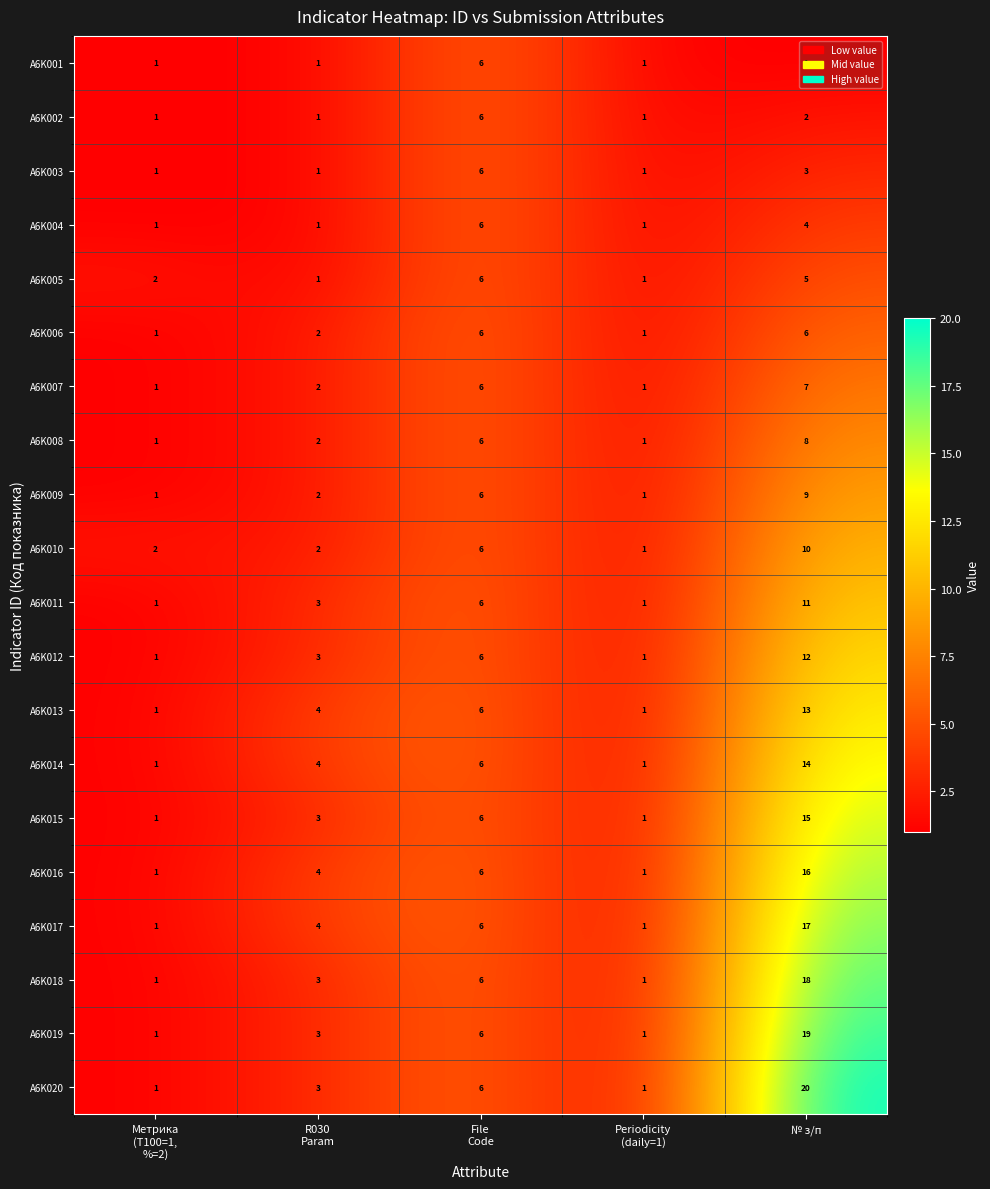

Which series has the largest range (max minus min)?

A6K020